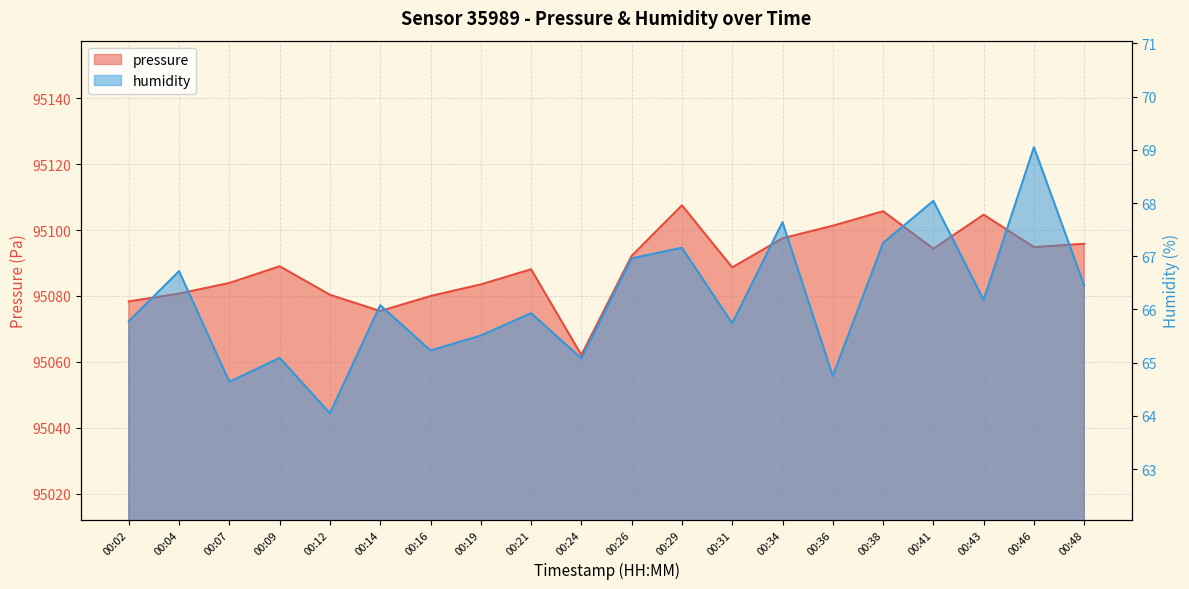

Reading left to right, what are all the values shown in this chart?

pressure: 95078.3	95080.7	95083.9	95089.0	95080.3	95075.4	95080.0	95083.5	95088.1	95062.1	95092.2	95107.5	95088.7	95097.5	95101.3	95105.7	95094.3	95104.7	95094.8	95095.8
humidity: 65.8	66.7	64.6	65.1	64.0	66.1	65.2	65.5	65.9	65.1	67.0	67.2	65.7	67.6	64.8	67.2	68.0	66.2	69.0	66.5